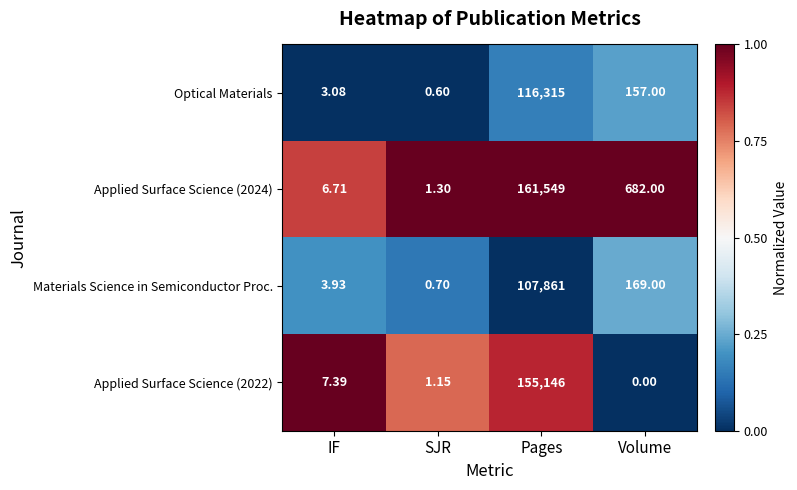

At which category is the sum across all series the highest?

Pages